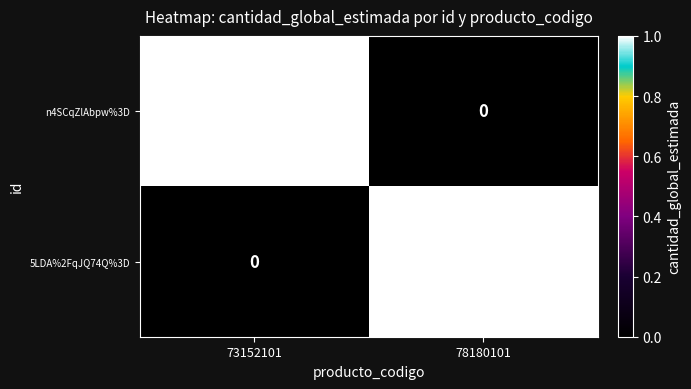

True or false: n4SCqZlAbpw%3D has a value of 1 at 73152101.

True